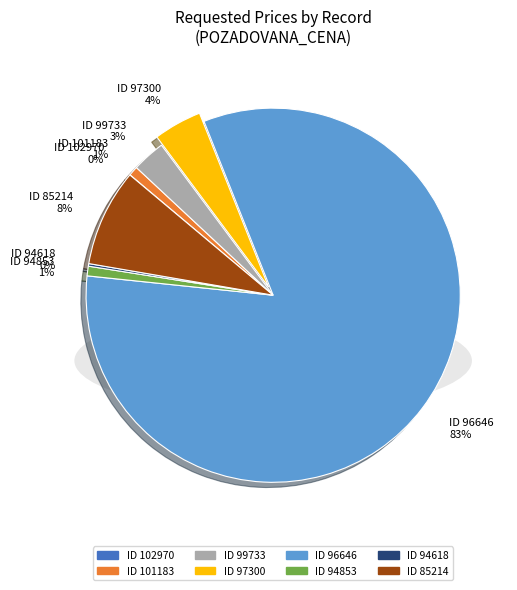

How many slices are in this pie chart?

8